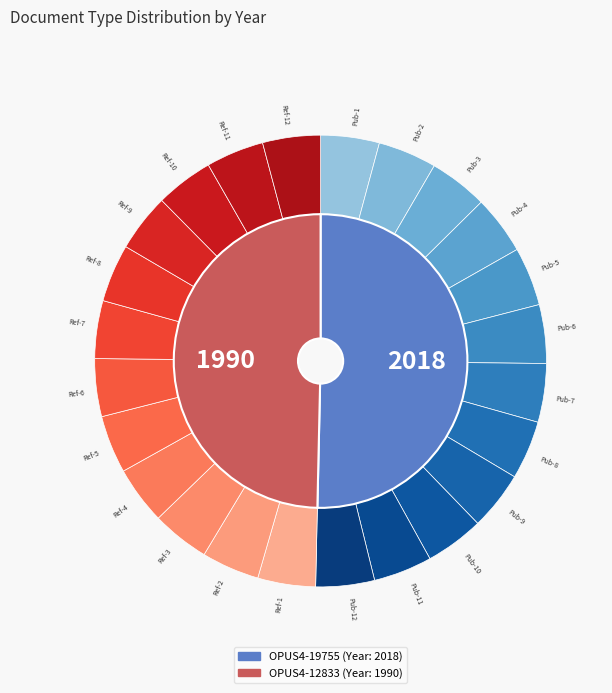

What percentage is the OPUS4-19755 slice, to the nearest percent?

50%